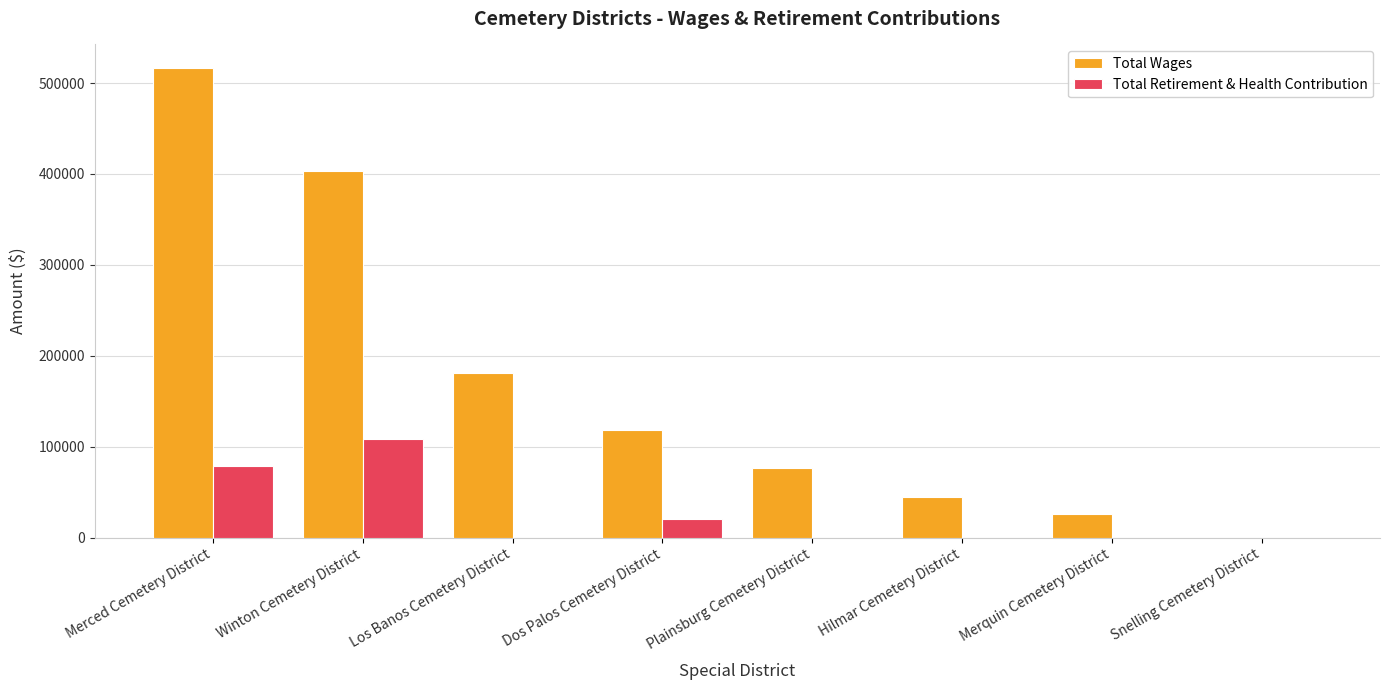

Which label corresponds to the largest value in the chart?

Merced Cemetery District